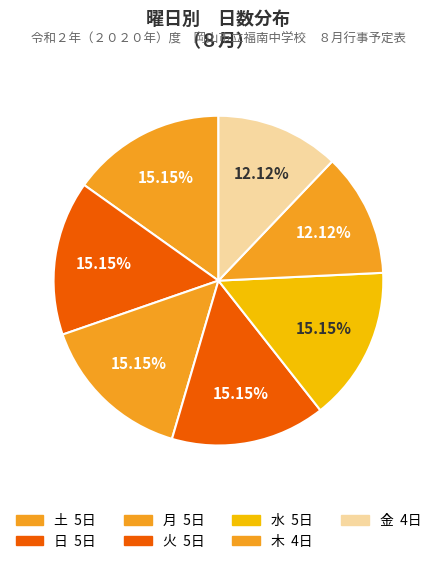

What is the largest slice in the pie chart?

土